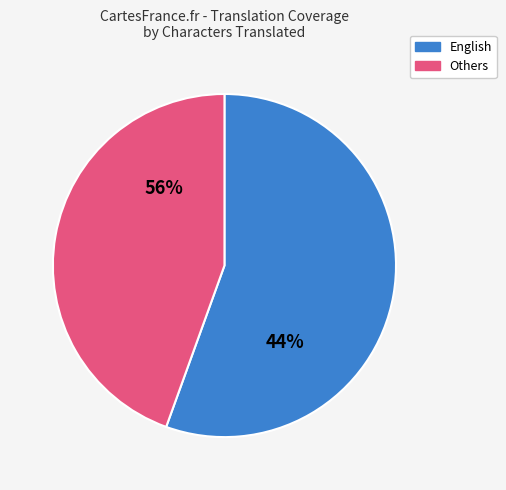

True or false: Ukrainian accounts for 0% of the total.

True